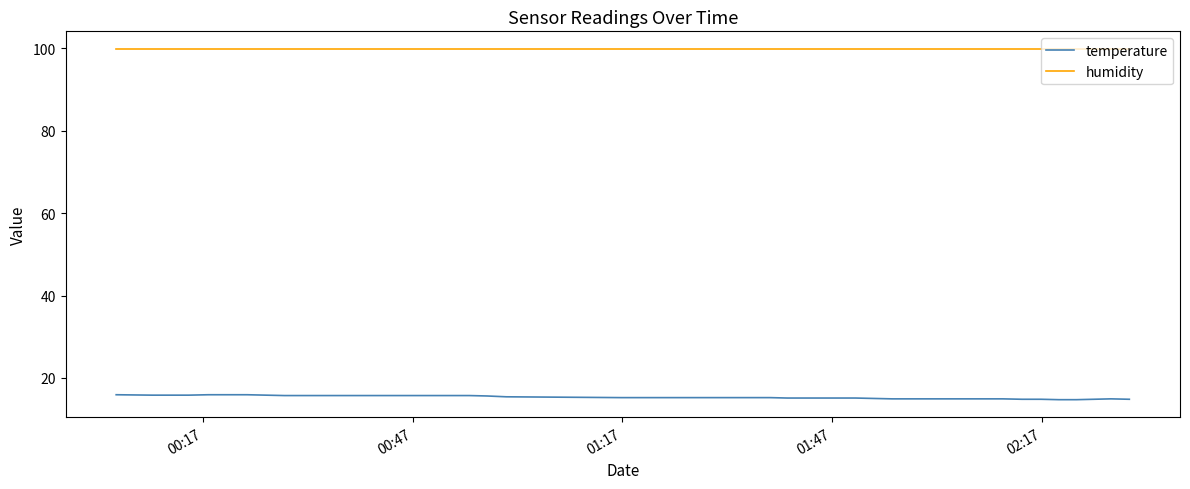

True or false: temperature and humidity intersect in this chart.

False